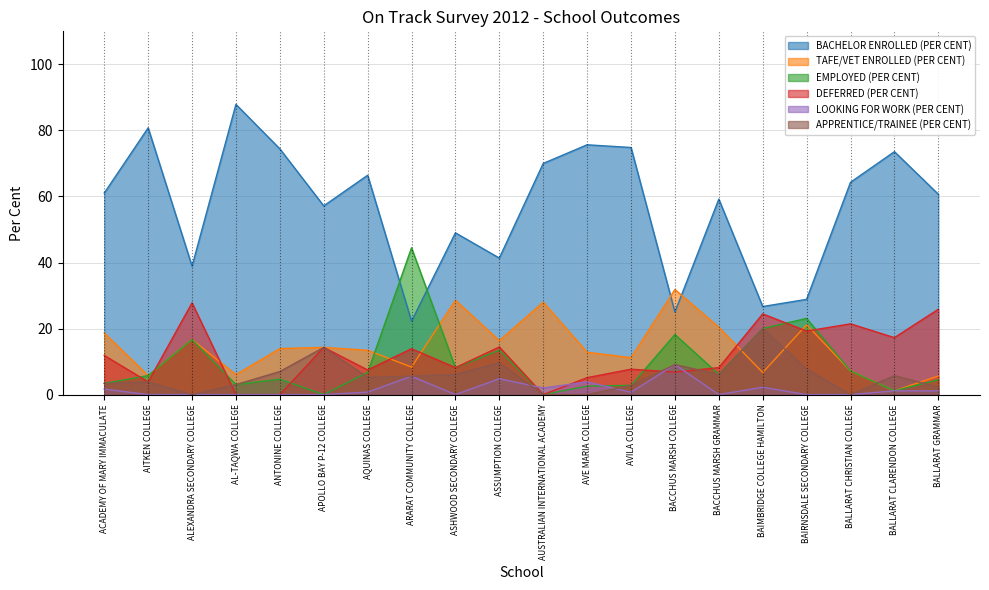

Is it true that TAFE/VET ENROLLED (PER CENT) equals 14.3 at APOLLO BAY P-12 COLLEGE?

True